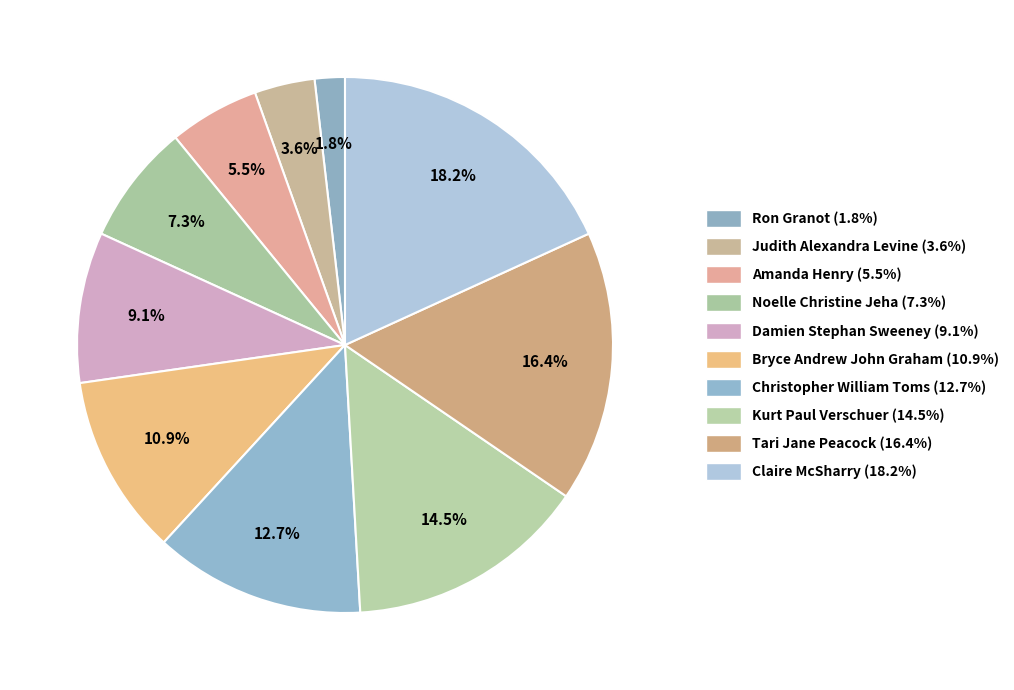

Does Ron Granot account for over 50% of the chart?

No